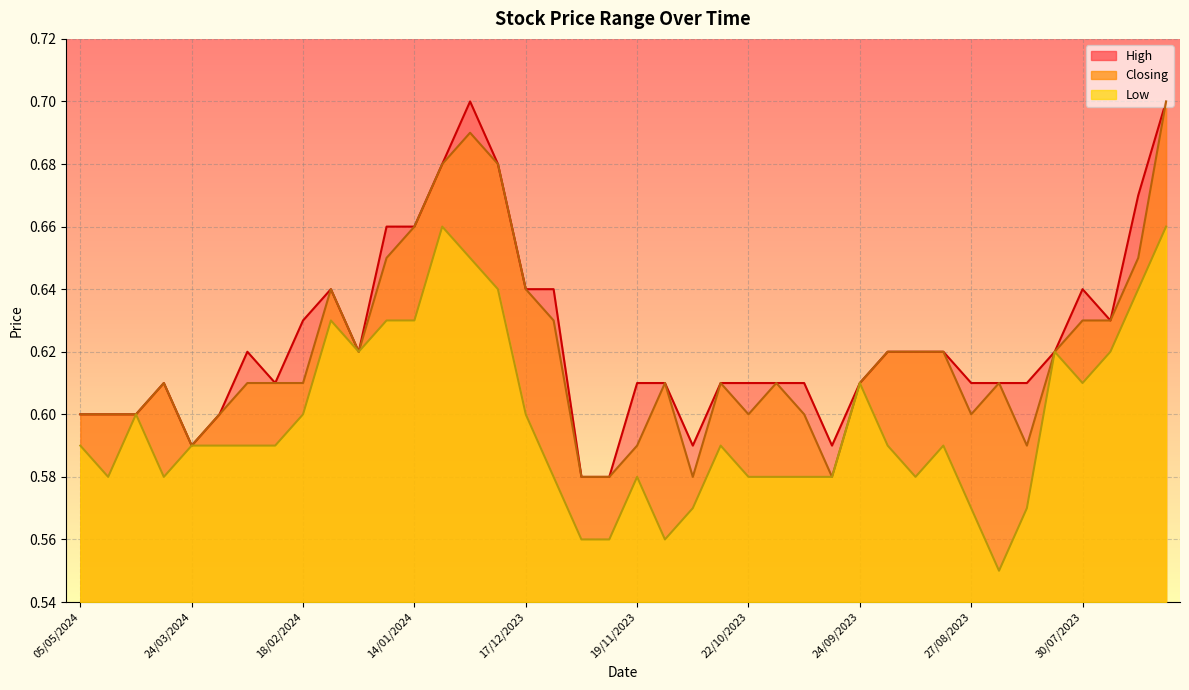

Rank the series at 09/07/2023 from highest to lowest value.

High, Closing, Low